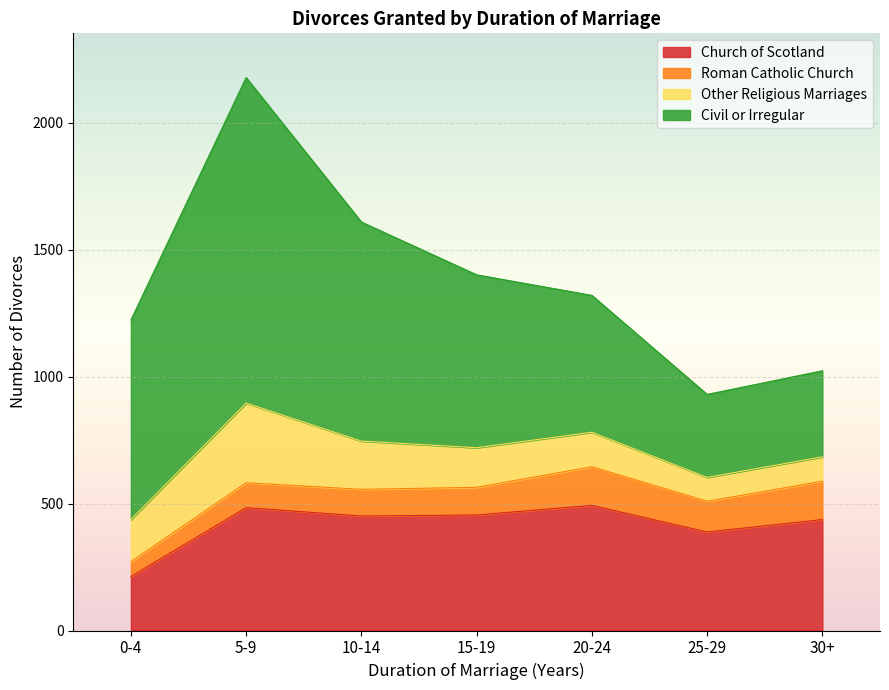

True or false: Church of Scotland has more than 1 points higher than both neighbors.

True